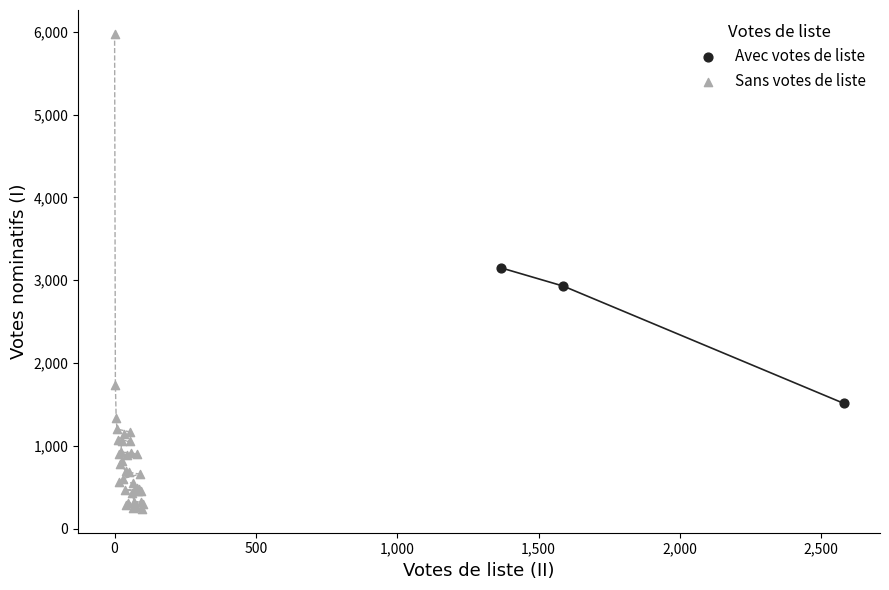

Which series reaches the maximum Y coordinate?

Sans votes de liste